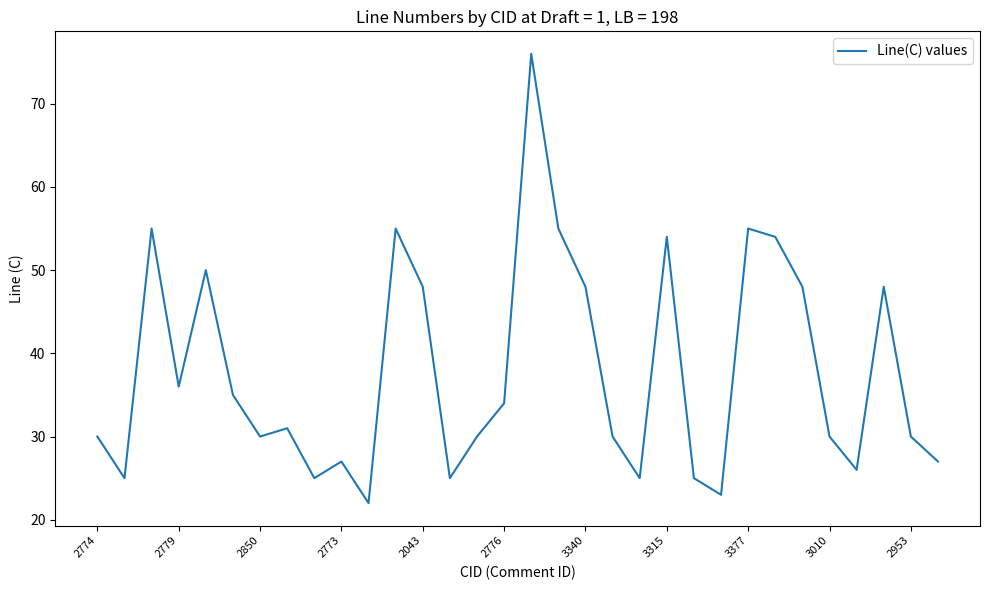

What is the difference between the maximum and minimum values?

54